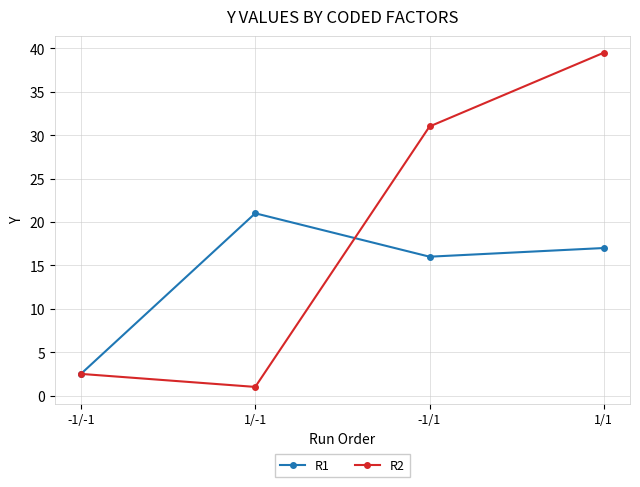

True or false: R2 has more than 0 points higher than both neighbors.

False